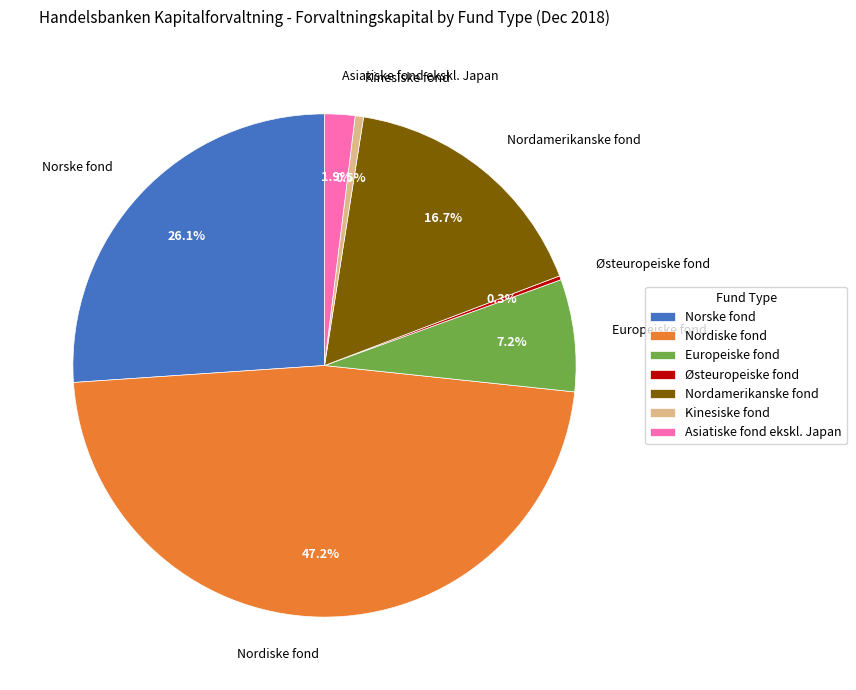

To the nearest percent, what is the difference between the largest and smallest slice percentages?

47%